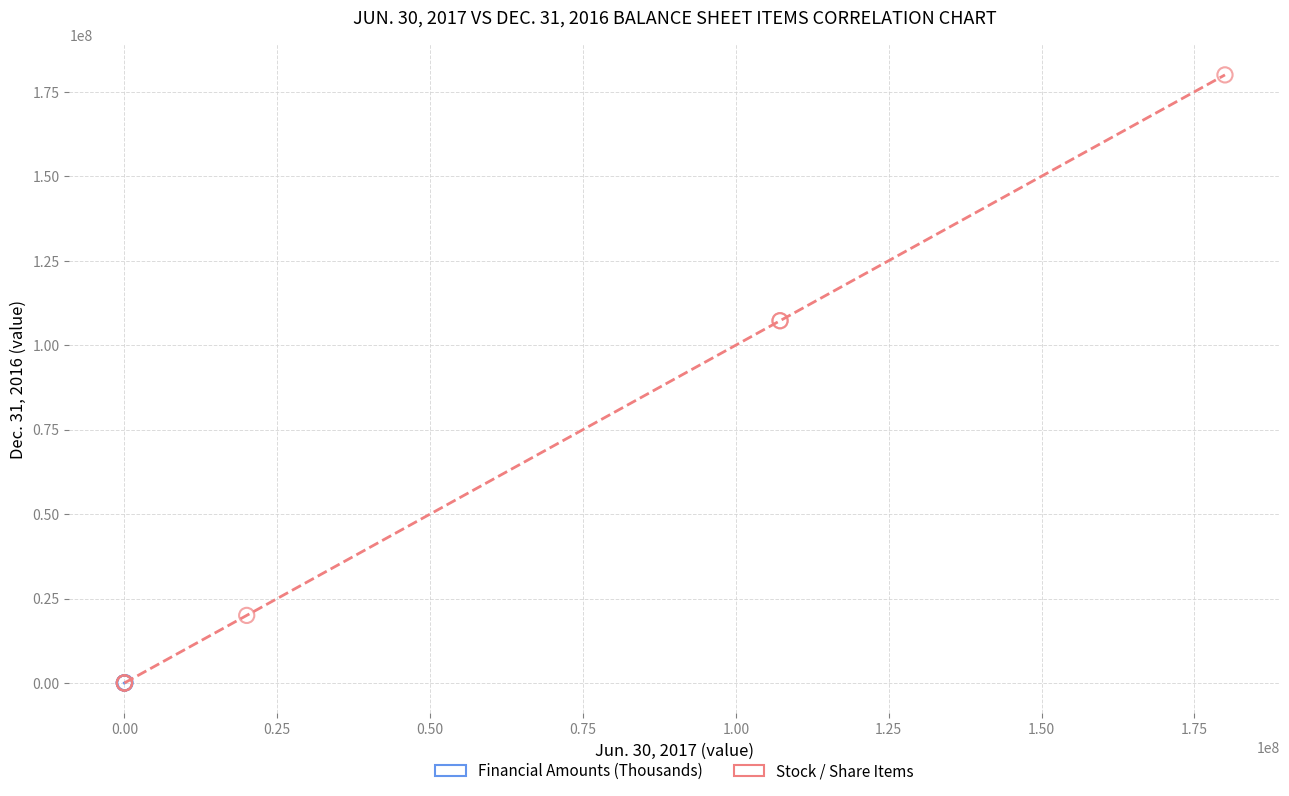

Which series has the largest Y range (max minus min)?

Stock / Share Items